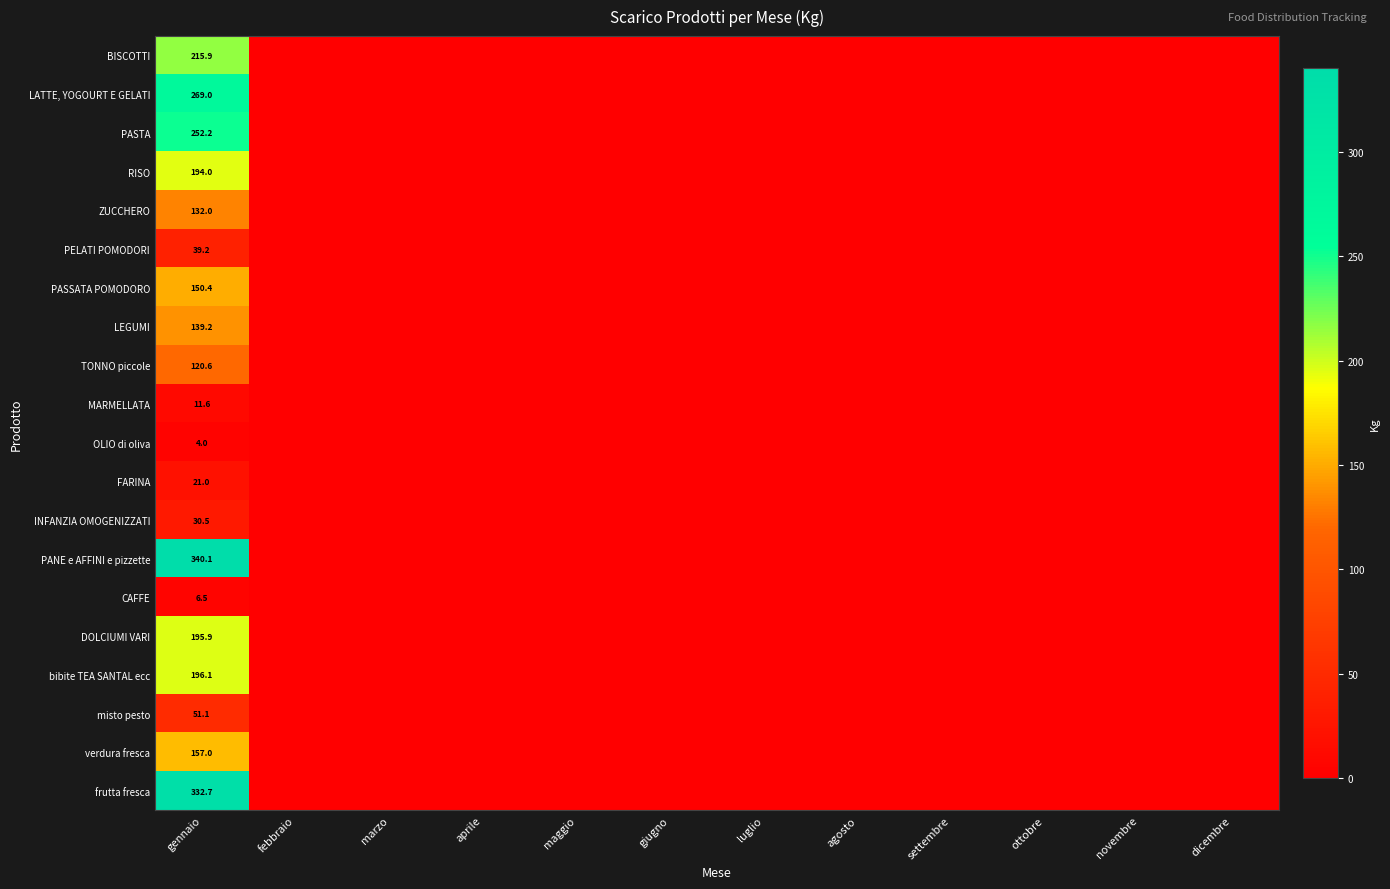

Rank the series at gennaio from highest to lowest value.

PANE e AFFINI e pizzette, frutta fresca, LATTE, YOGOURT E GELATI, PASTA, BISCOTTI, bibite TEA SANTAL ecc, DOLCIUMI VARI, RISO, verdura fresca, PASSATA POMODORO, LEGUMI, ZUCCHERO, TONNO piccole, misto pesto, PELATI POMODORI, INFANZIA OMOGENIZZATI, FARINA, MARMELLATA, CAFFE, OLIO di oliva